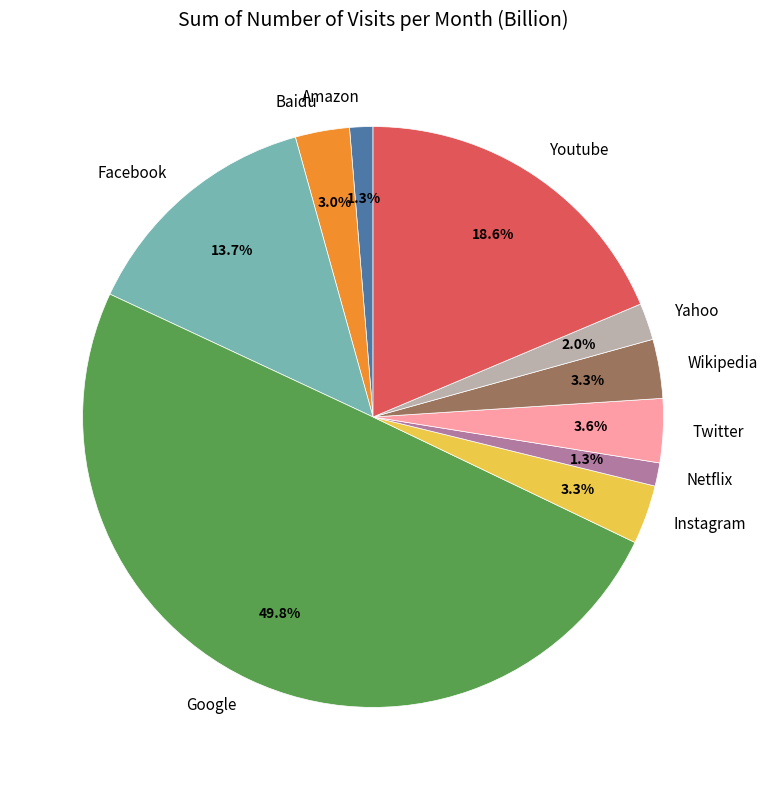

How many segments does this pie chart have?

10